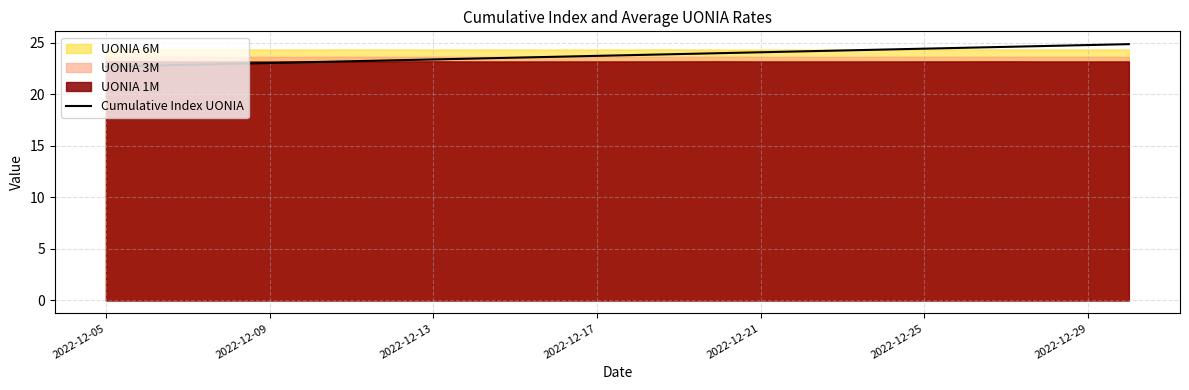

How many data points are above 23?

16